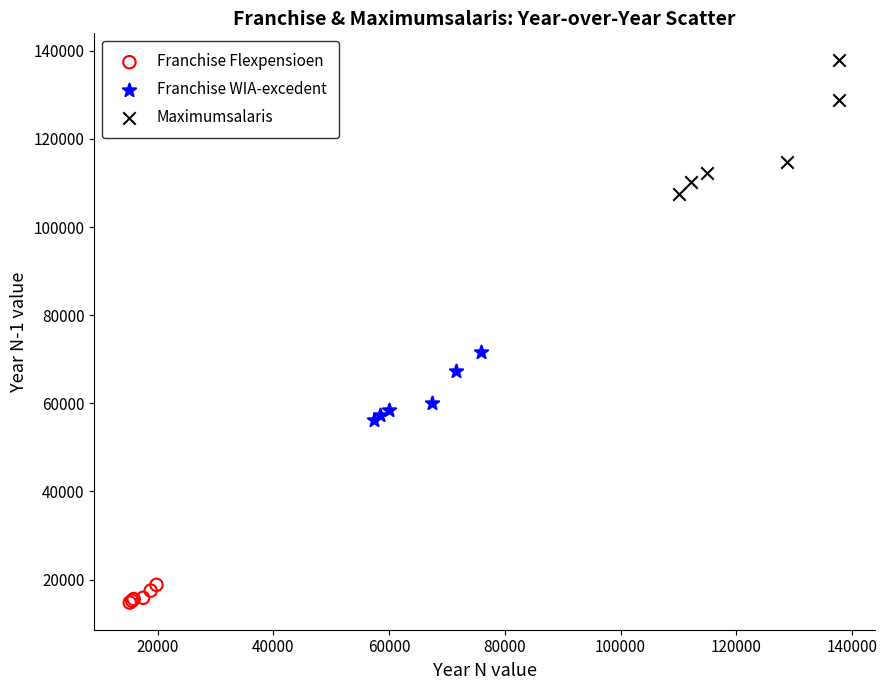

Which series contains the lowest Y value?

Franchise Flexpensioen